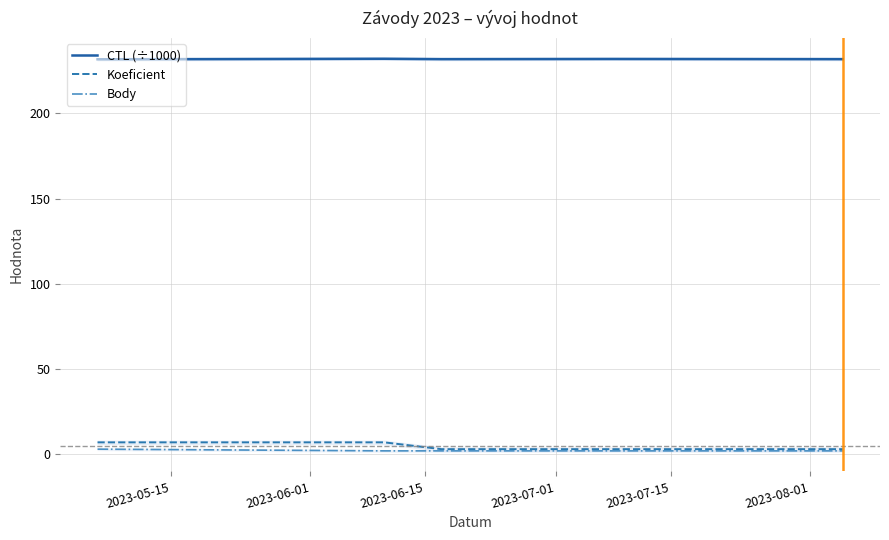

True or false: CTL (÷1000) and Body cross at least once.

False